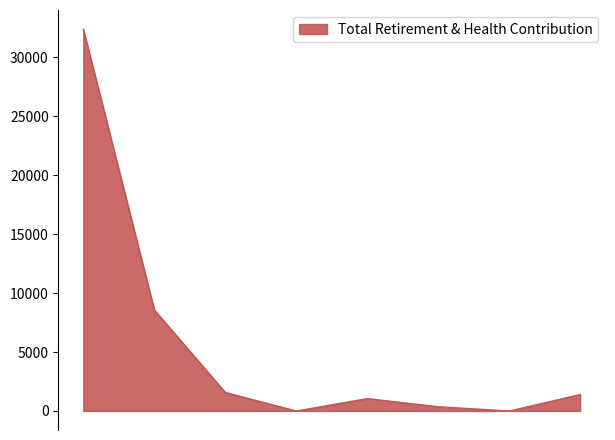

What is the difference between the maximum and minimum values?

32410